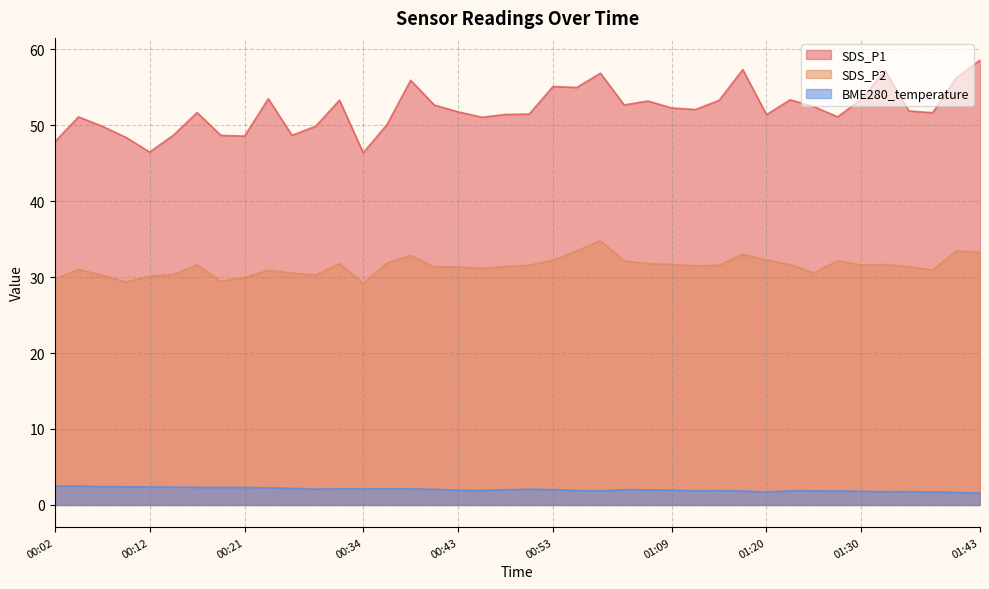

What is the smallest value displayed?

1.6